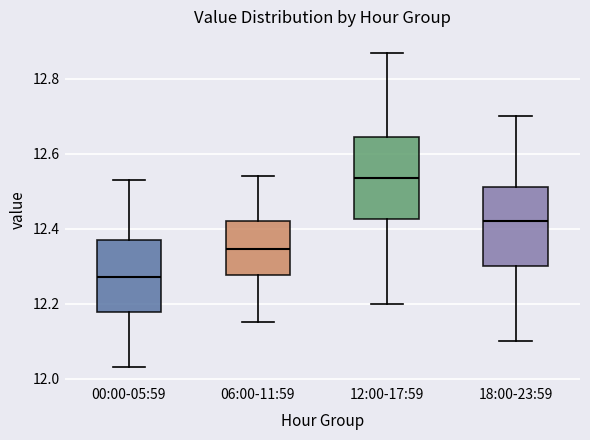

Where is the lower edge of the box for 06:00-11:59 on the y-axis? The values are not printed on the chart, so give them approximately, as read against the axis.

12.28